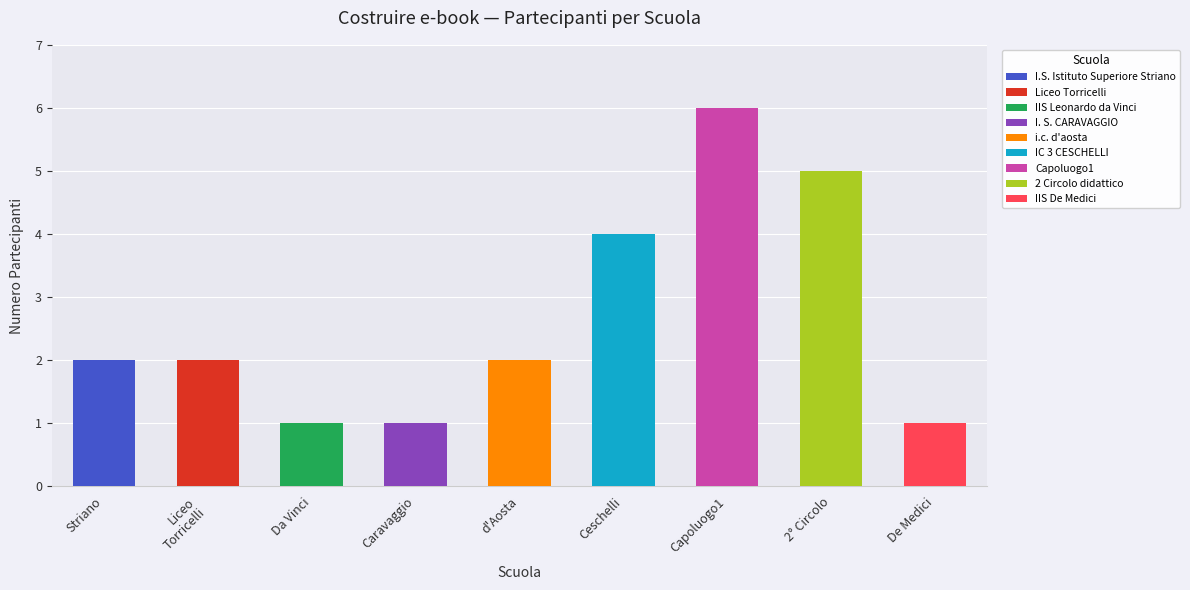

What is the minimum value shown in the chart?

1